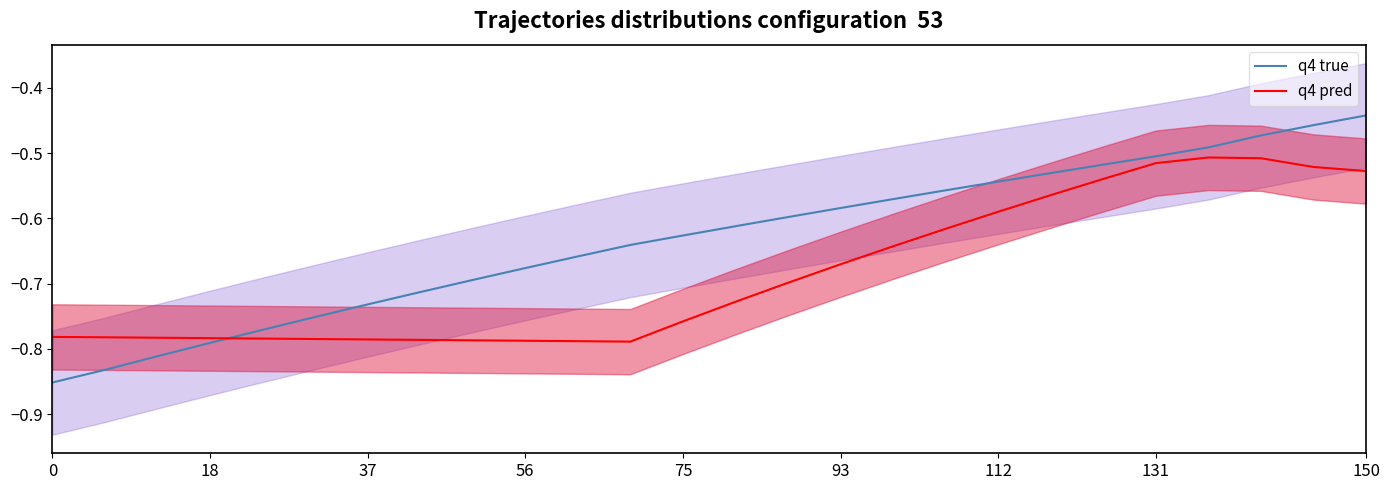

Reading right to left, extract all data points from this chart.

q4 true: -0.4	-0.5	-0.5	-0.5	-0.5	-0.5	-0.5	-0.5	-0.6	-0.6	-0.6	-0.6	-0.6	-0.6	-0.6	-0.7	-0.7	-0.7	-0.7	-0.7	-0.8	-0.8	-0.8	-0.8	-0.8	-0.9
q4 pred: -0.5	-0.5	-0.5	-0.5	-0.5	-0.5	-0.6	-0.6	-0.6	-0.6	-0.7	-0.7	-0.7	-0.8	-0.8	-0.8	-0.8	-0.8	-0.8	-0.8	-0.8	-0.8	-0.8	-0.8	-0.8	-0.8